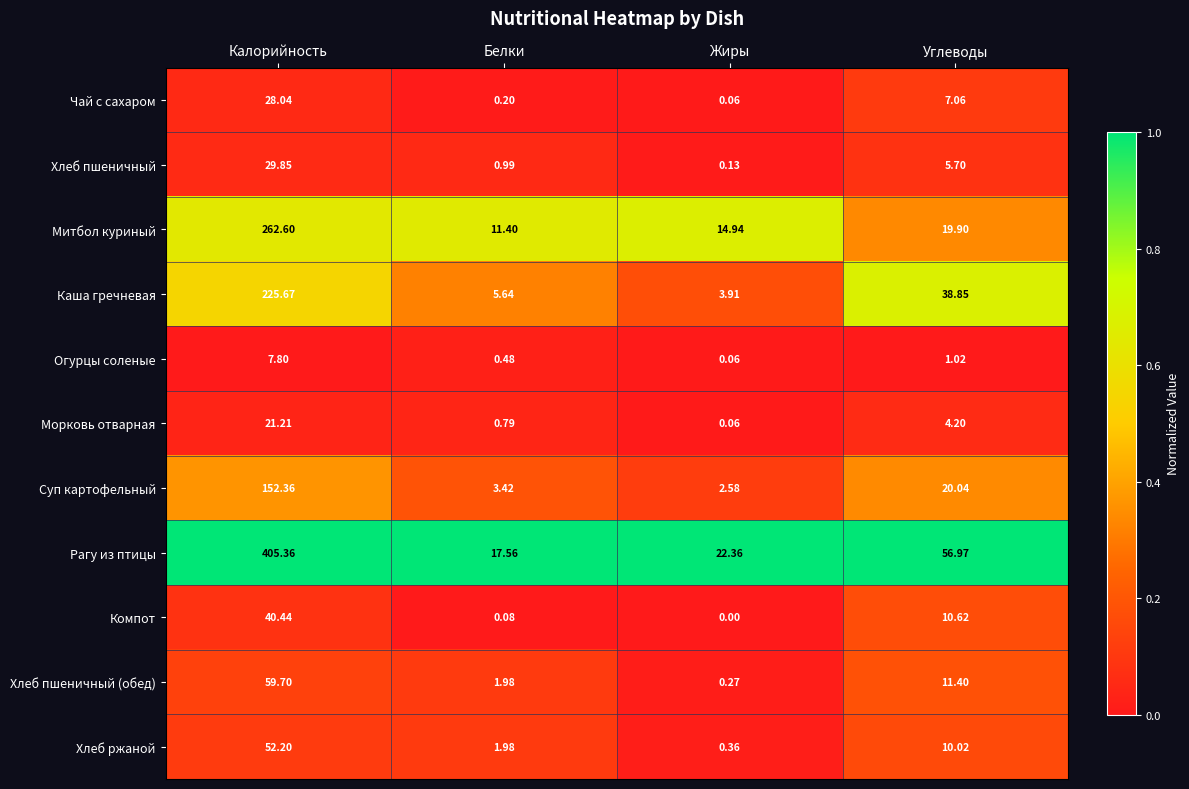

At which label does Компот first exceed 10?

Калорийность